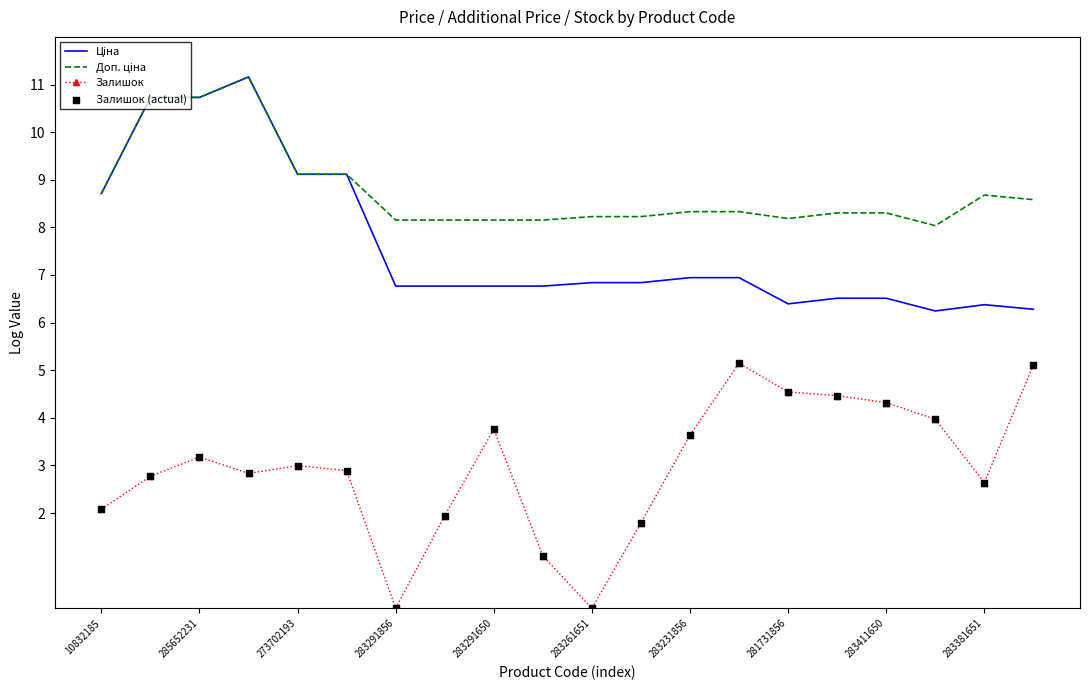

At how many categories does at least one series exceed 3?

20